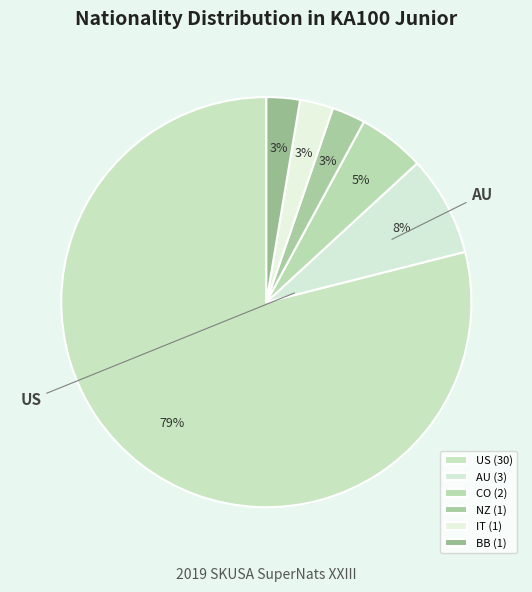

Count the number of slices in the pie.

6